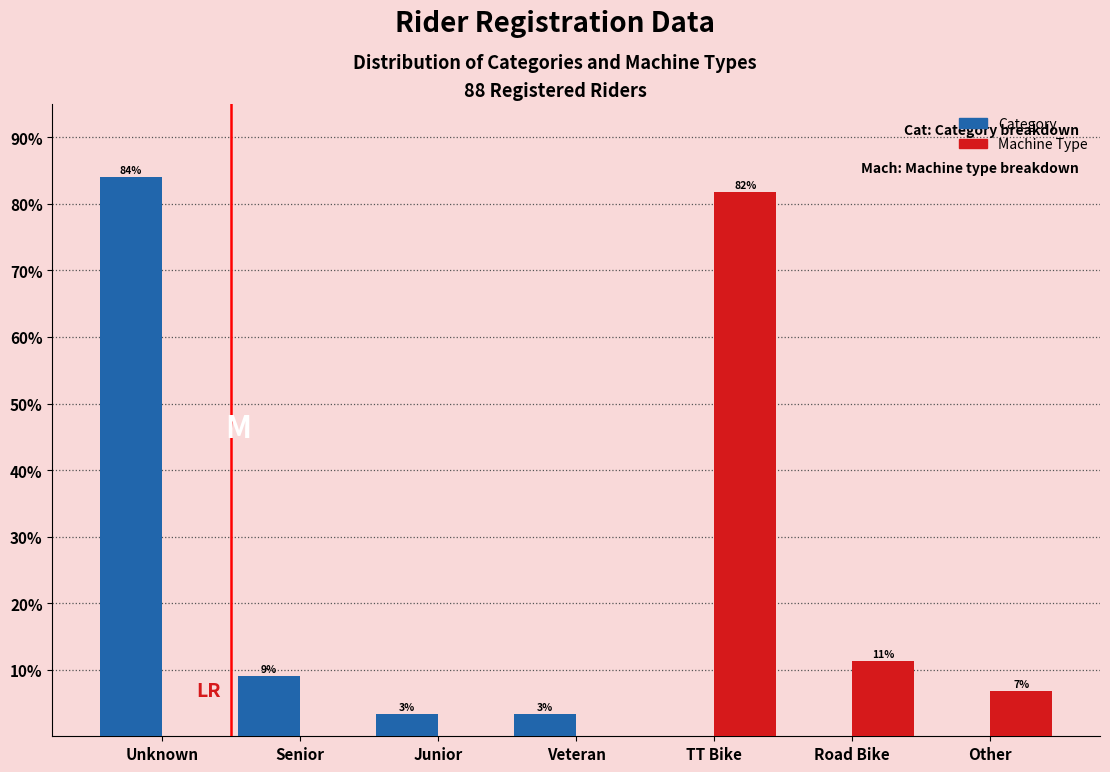

Are the bars grouped side by side (vs. stacked)?

Yes